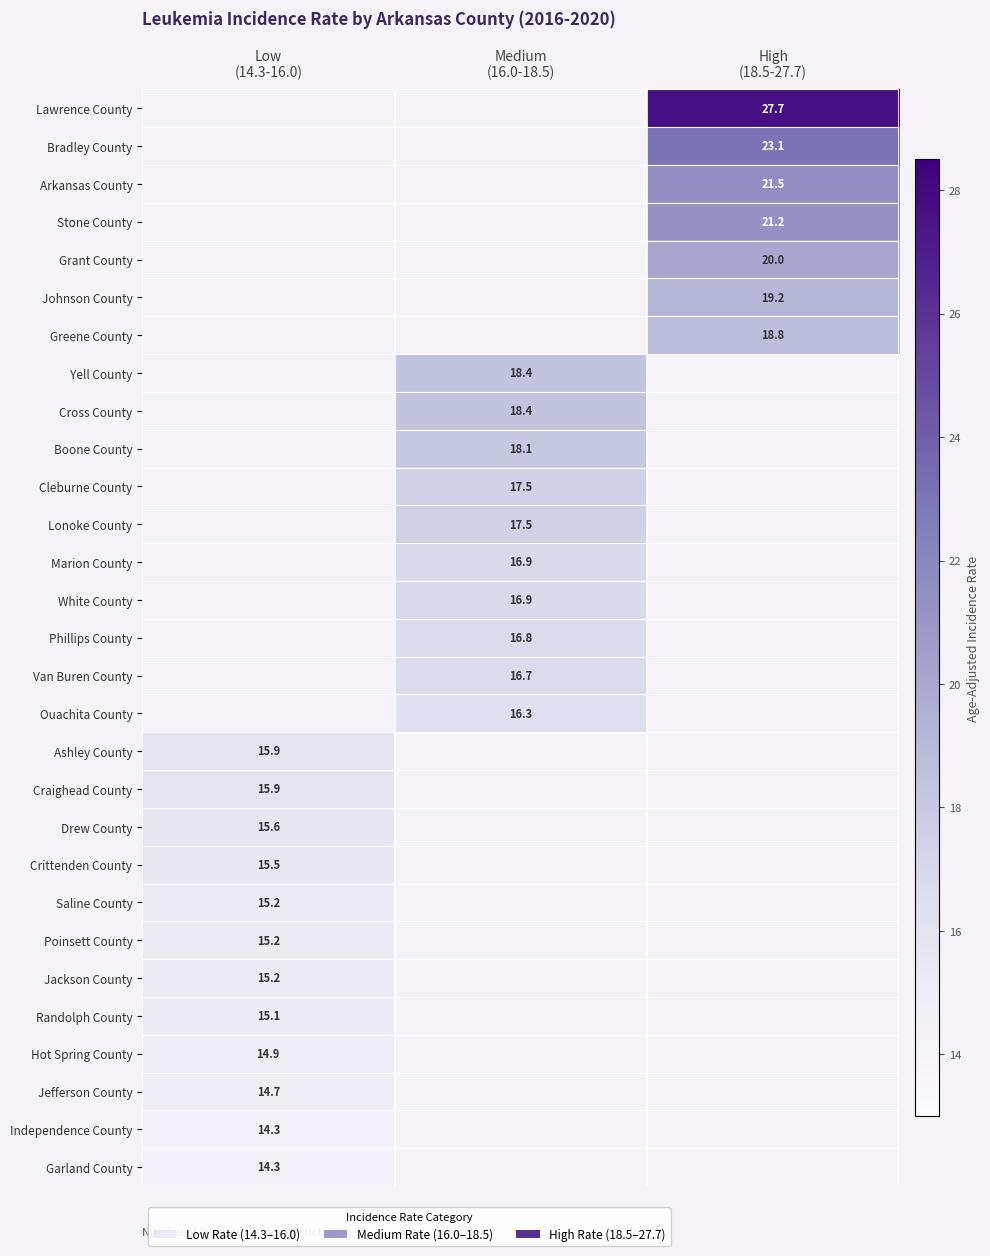

What is the difference between the Jackson County values at High (18.5-27.7) and Low (14.3-16.0)?

15.2